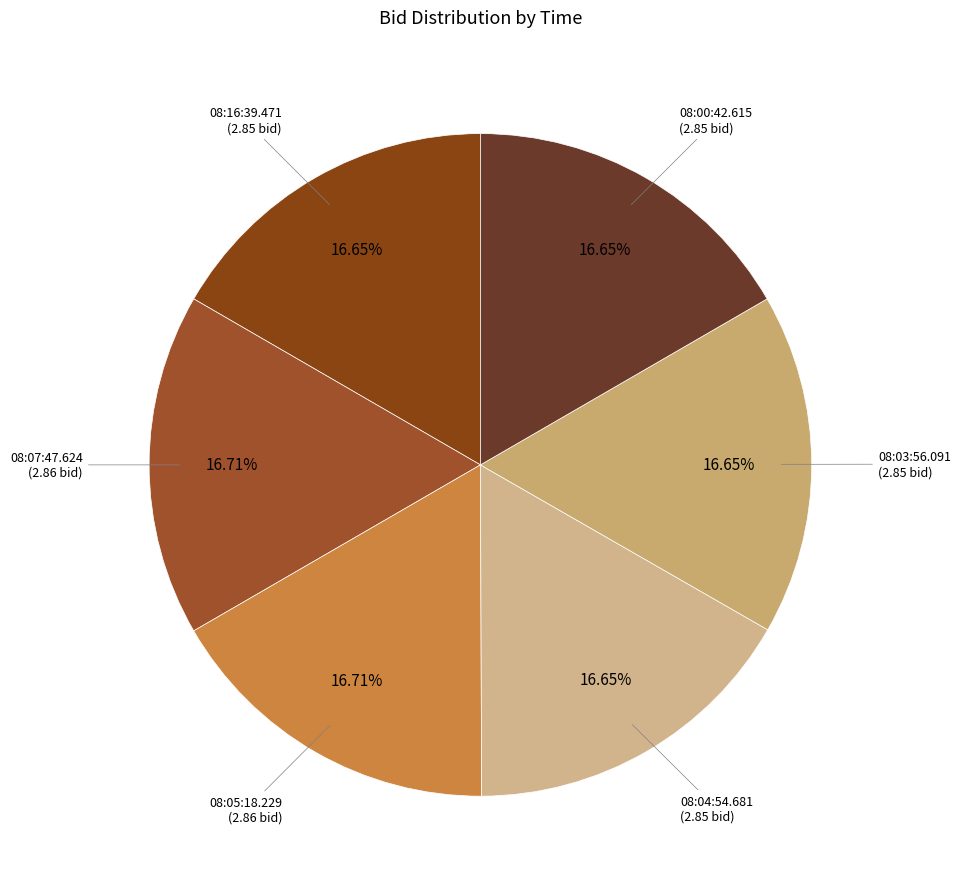

Approximately how many times larger is the value at 08:03:56.091 compared to 08:16:39.471?

1.0